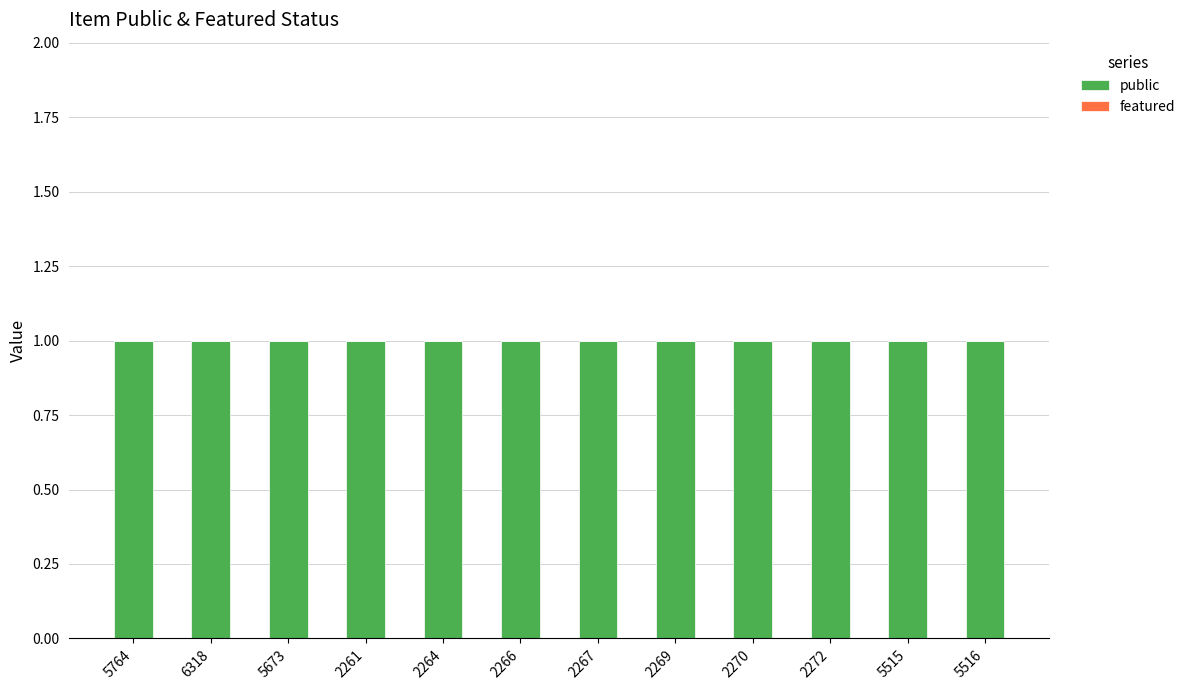

The value of featured at 5516 is 0. True or false?

True